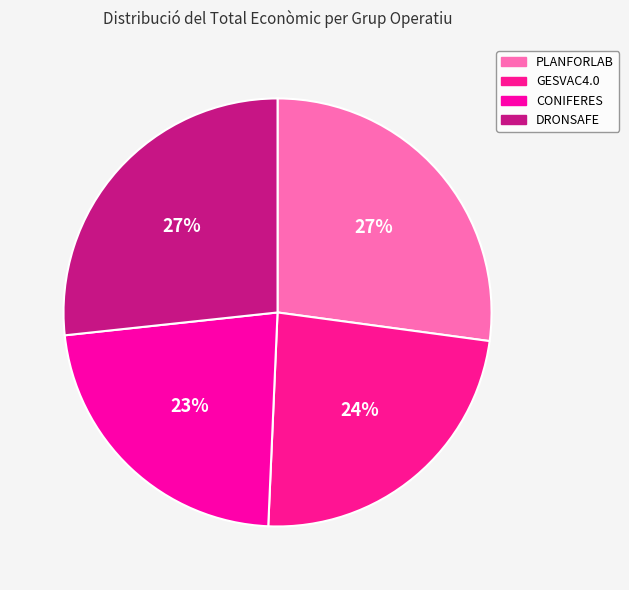

Which category has the biggest portion of the pie?

PLANFORLAB